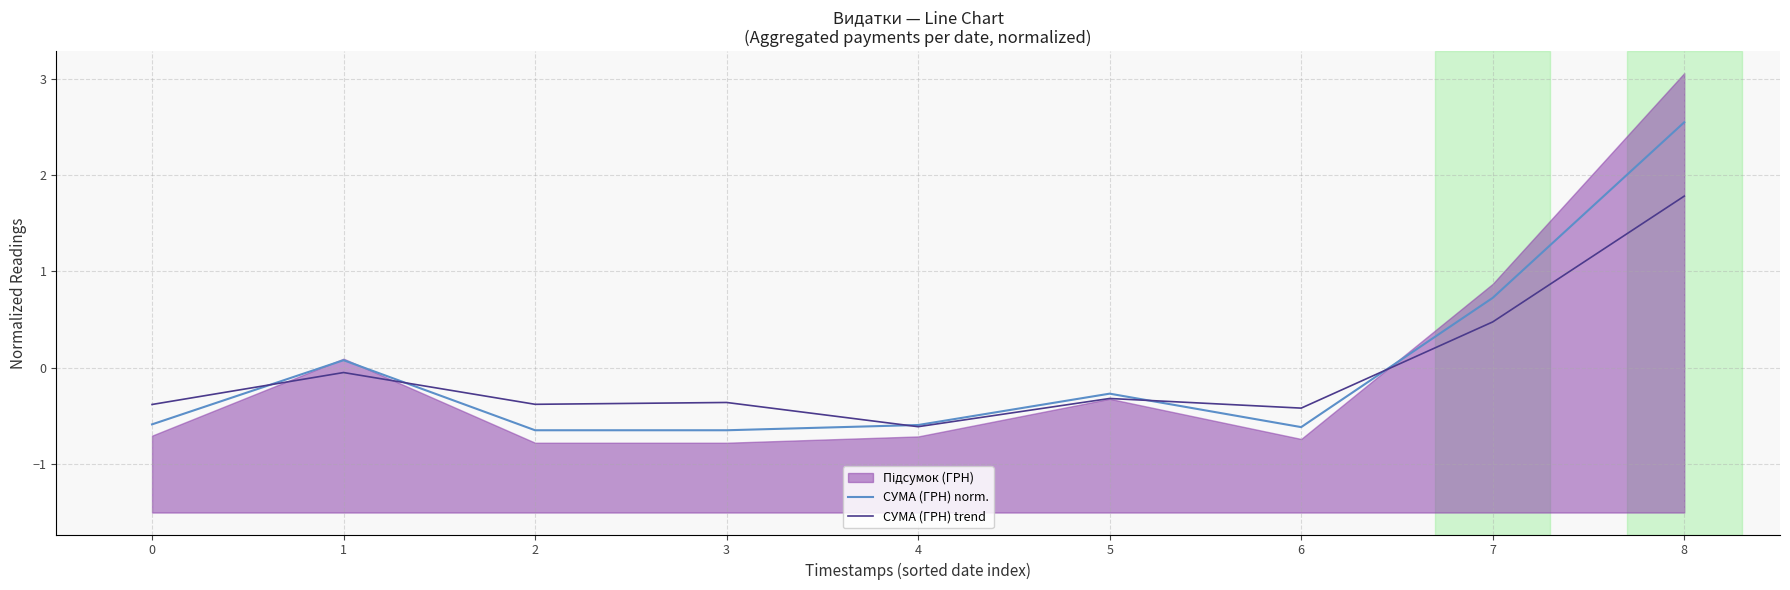

The СУМА (ГРН) norm. series shows -0.6 at 2. True or false?

True